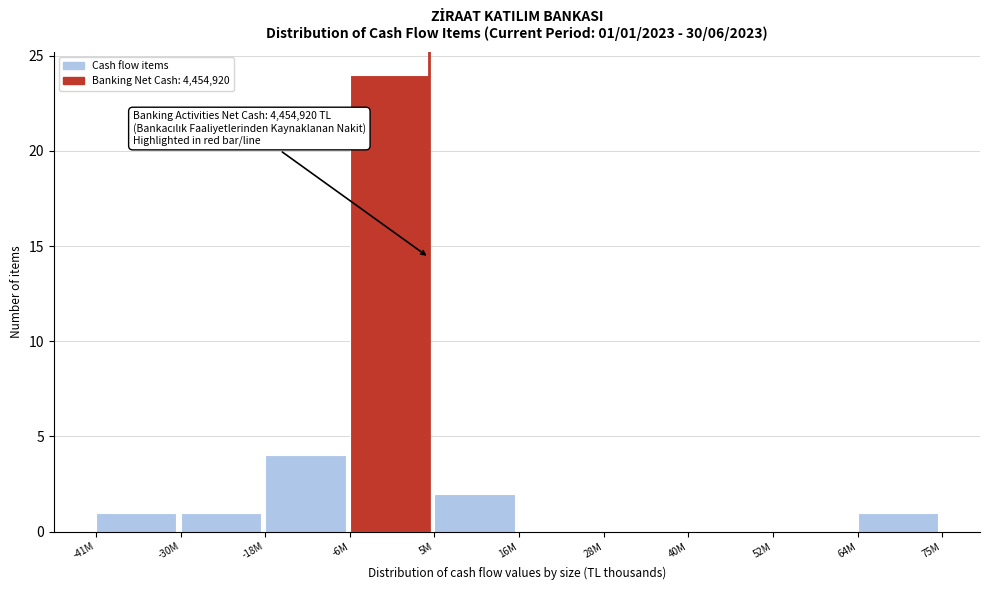

Reading left to right, extract all data points from this chart.

-41M=1	-30M=1	-18M=4	-6M=24	5M=2	16M=0	28M=0	40M=0	52M=0	64M=1